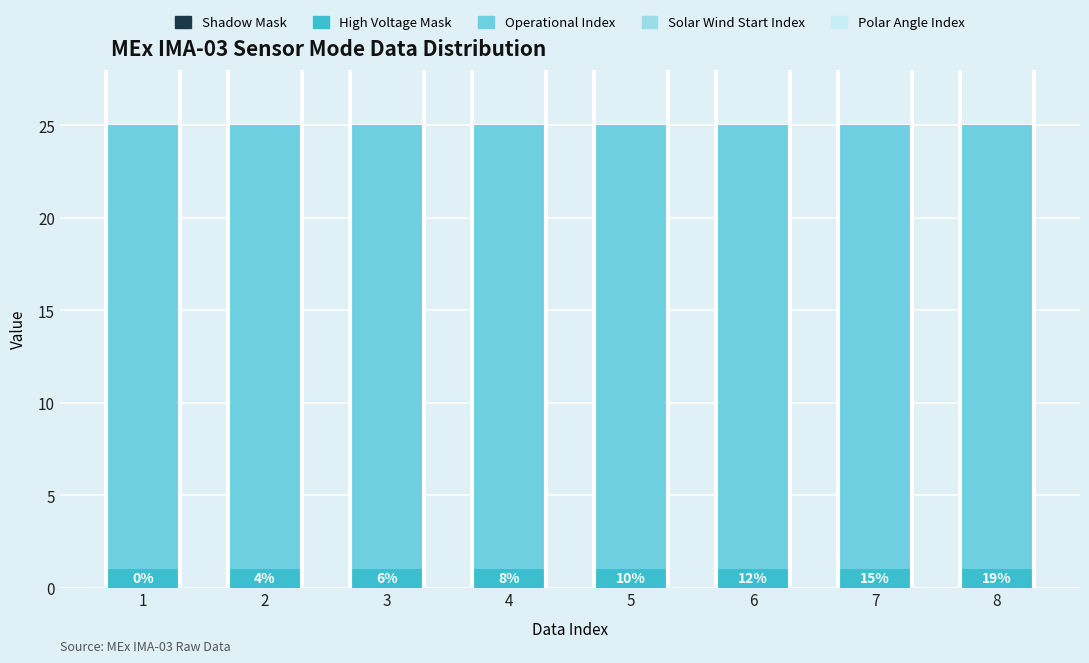

Which series changed the most between 1 and 3?

Shadow Mask